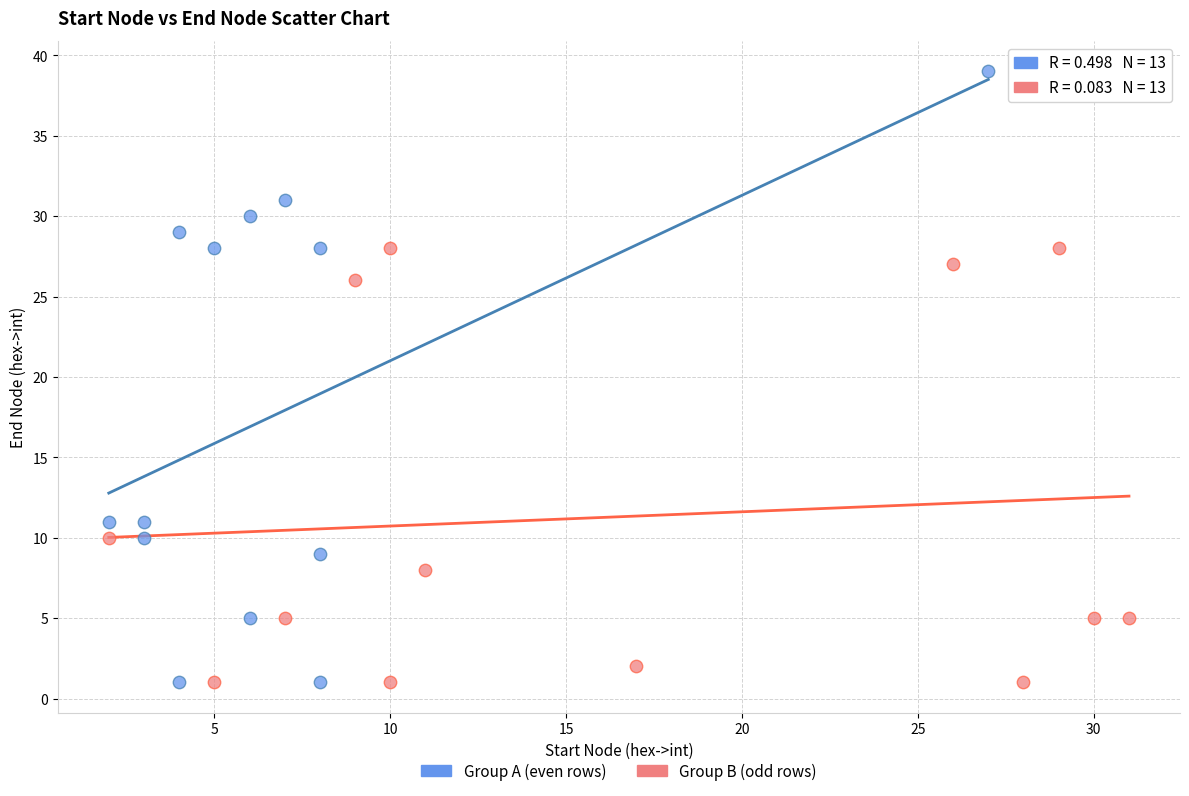

Which series contains the highest Y value?

Group A (even rows)